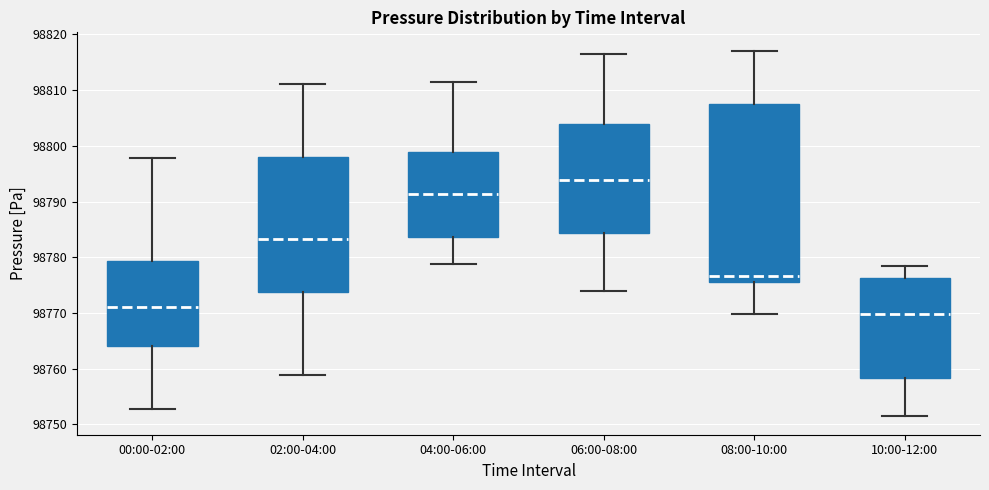

Comparing the boxes themselves (not the whiskers), which one is the tallest?

08:00-10:00